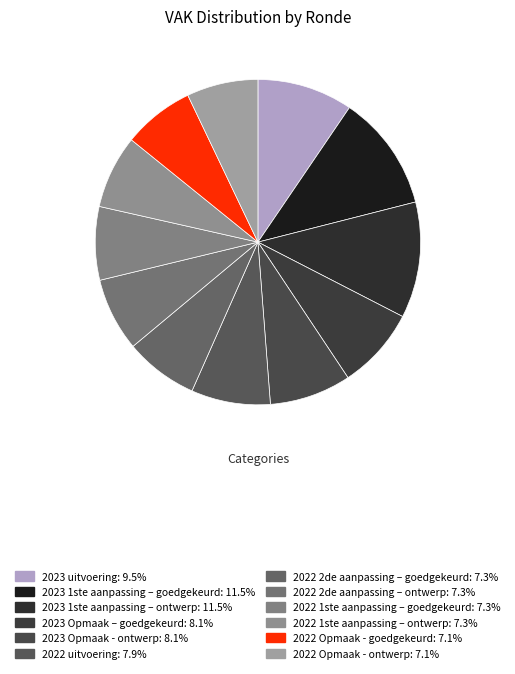

Rank the categories by value from lowest to highest.

2022 Opmaak - goedgekeurd, 2022 Opmaak - ontwerp, 2022 2de aanpassing – goedgekeurd, 2022 2de aanpassing – ontwerp, 2022 1ste aanpassing – goedgekeurd, 2022 1ste aanpassing – ontwerp, 2022 uitvoering, 2023 Opmaak – goedgekeurd, 2023 Opmaak - ontwerp, 2023 uitvoering, 2023 1ste aanpassing – goedgekeurd, 2023 1ste aanpassing – ontwerp